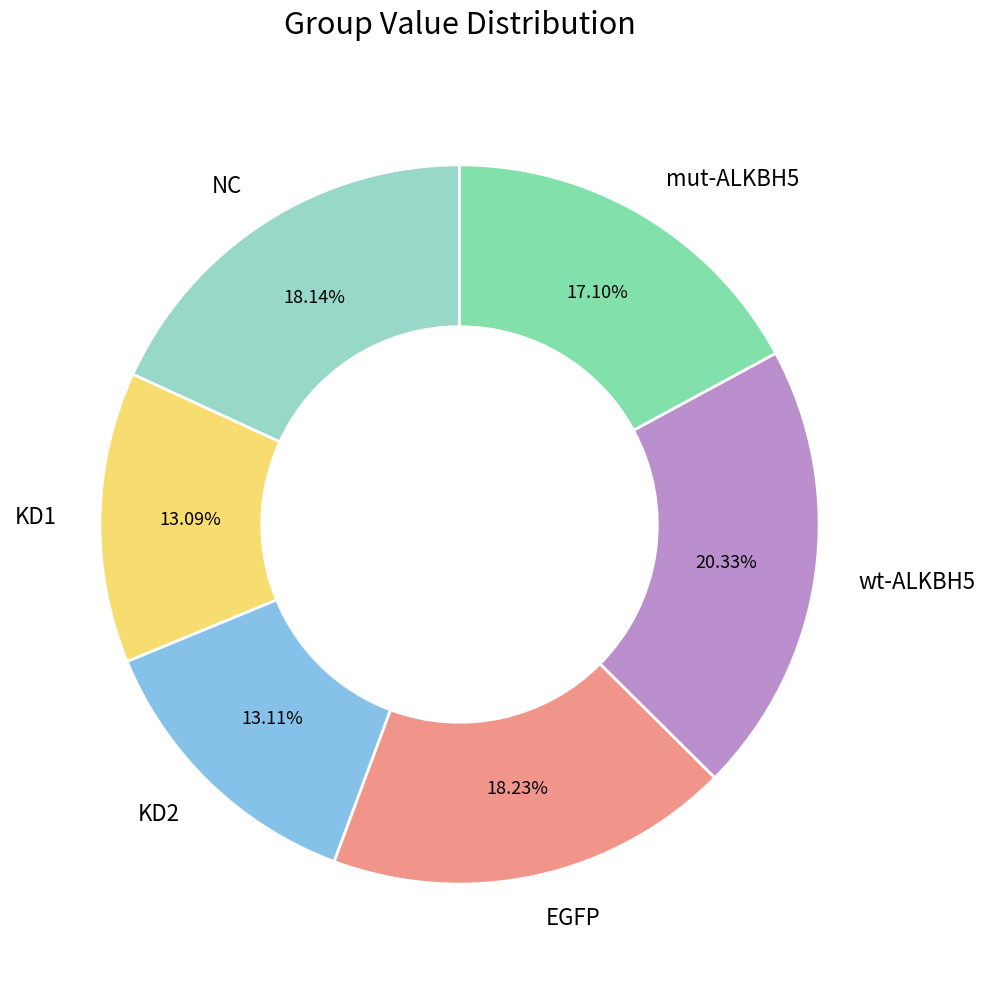

Does NC represent more than half of the total?

No